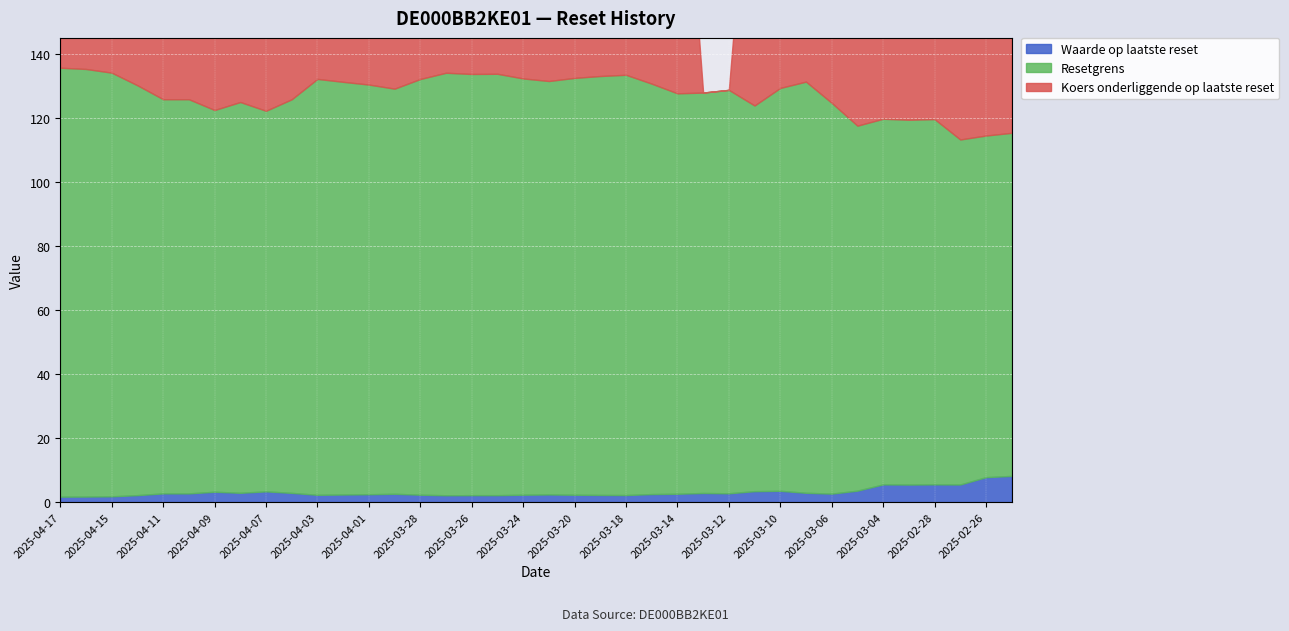

At 2025-02-25, list the series in order from smallest to largest.

Waarde op laatste reset, Koers onderliggende op laatste reset, Resetgrens